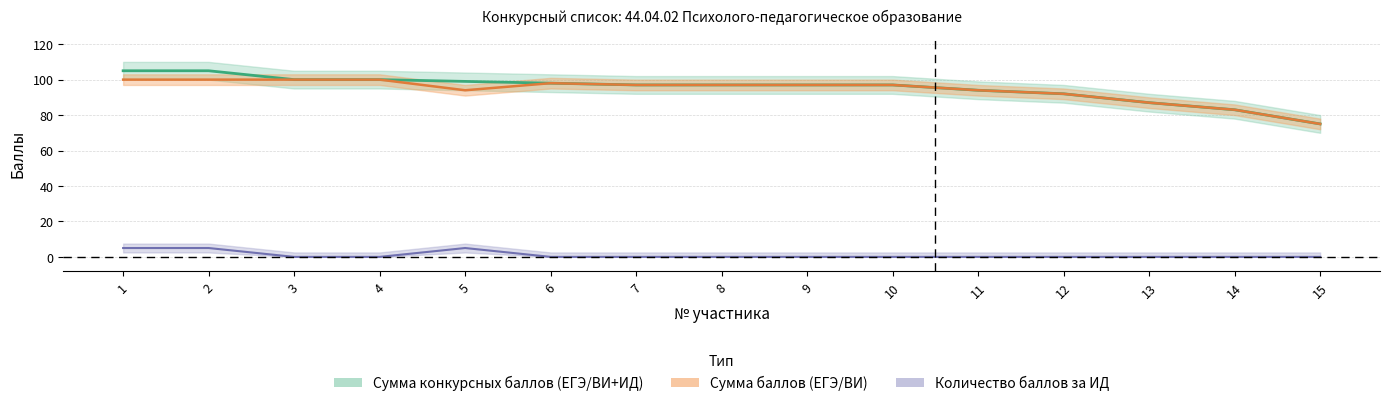

Rank the series at 10 from highest to lowest value.

Сумма конкурсных баллов (ЕГЭ/ВИ+ИД), Сумма баллов (ЕГЭ/ВИ), Количество баллов за ИД